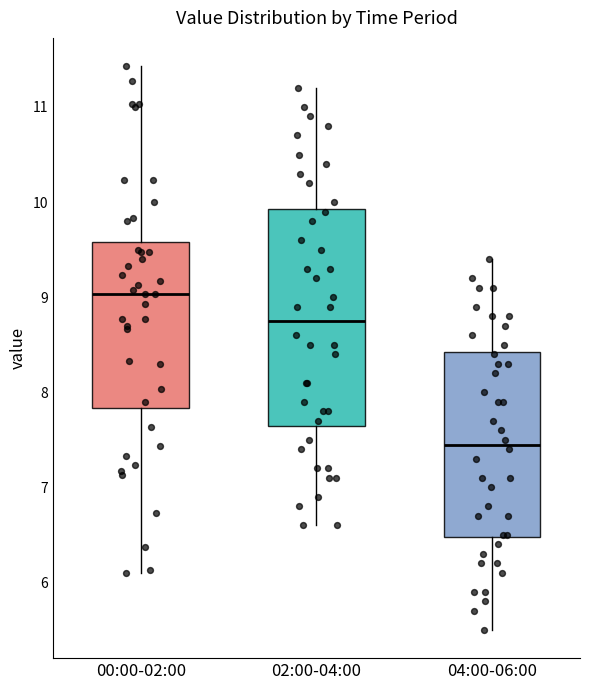

Which box is the tallest, from its lower edge to its upper edge?

02:00-04:00